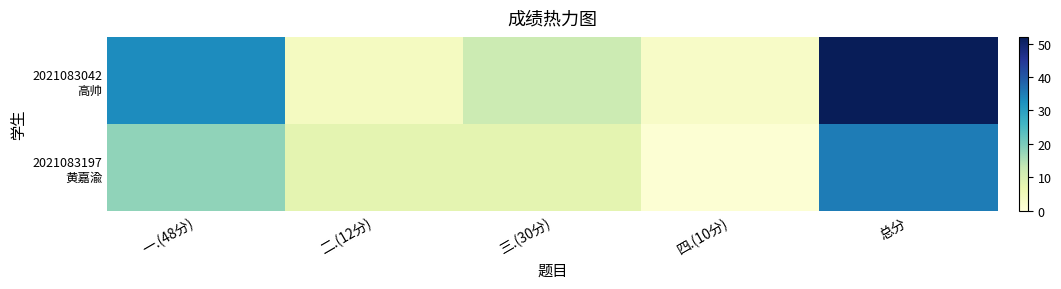

What is the total value across all series at 二.(12分)?

12